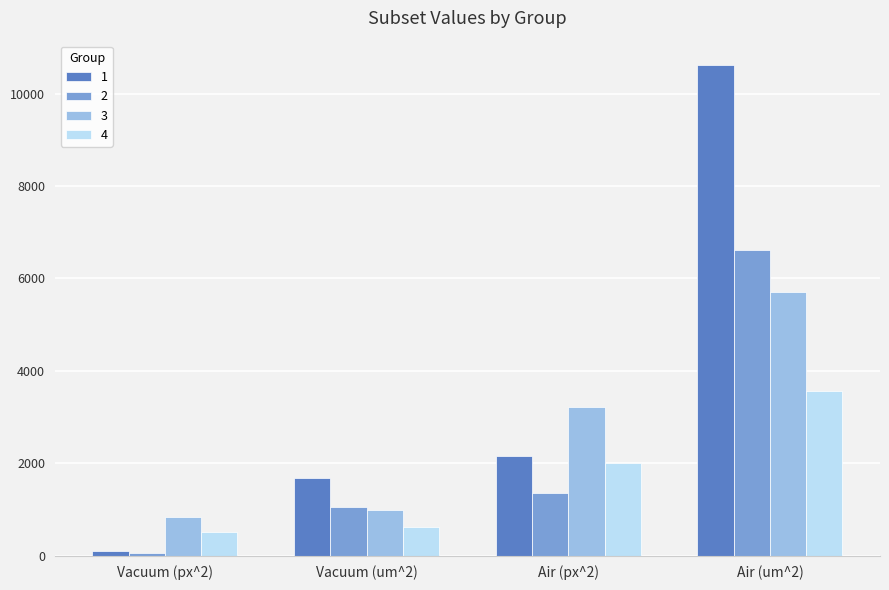

What is the label of the 3rd bar from the left?

Air (px^2)